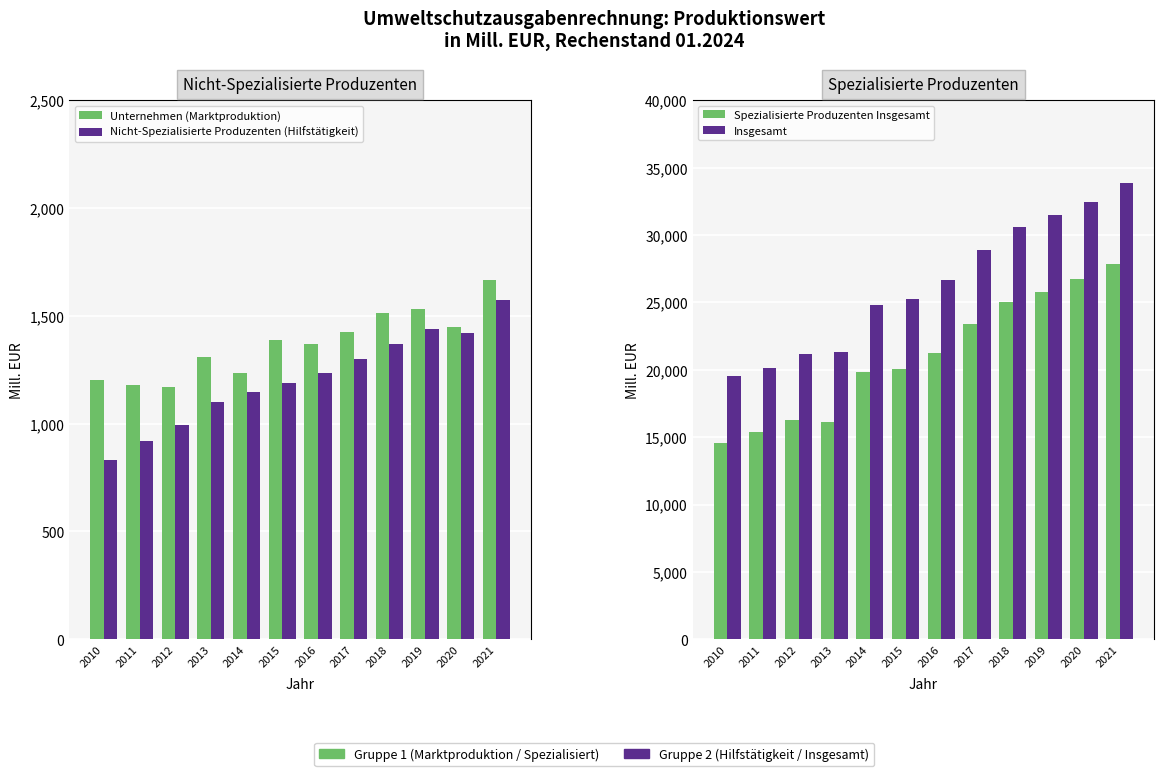

List the labels in order of Nicht-Spezialisierte Produzenten (Hilfstätigkeit) value, largest first.

2021, 2019, 2020, 2018, 2017, 2016, 2015, 2014, 2013, 2012, 2011, 2010